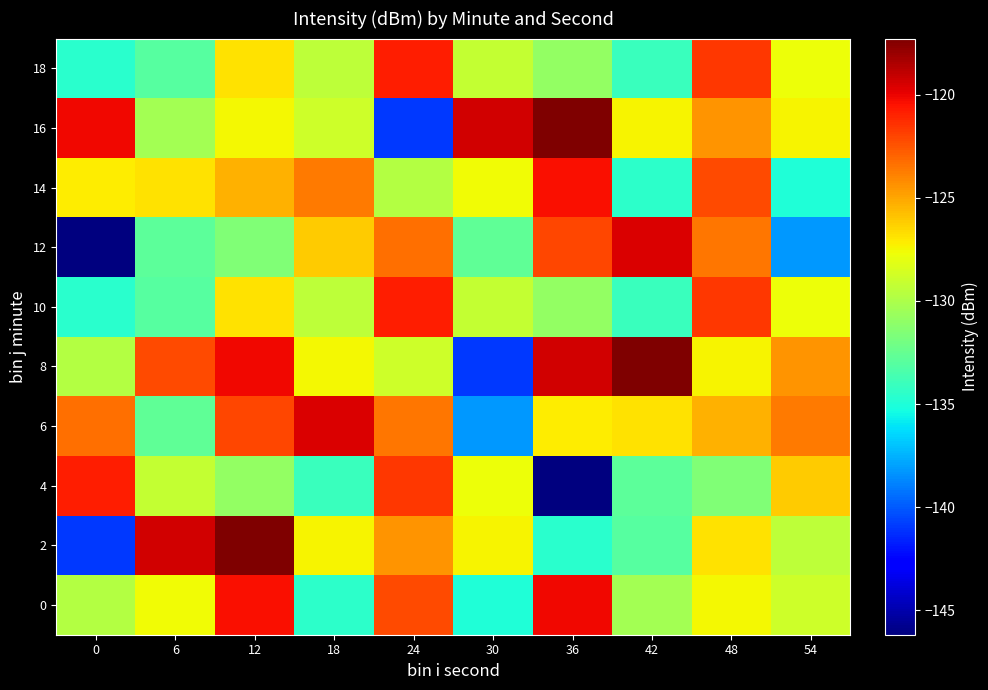

What is the spread (max minus min) of values at 0?

26.0